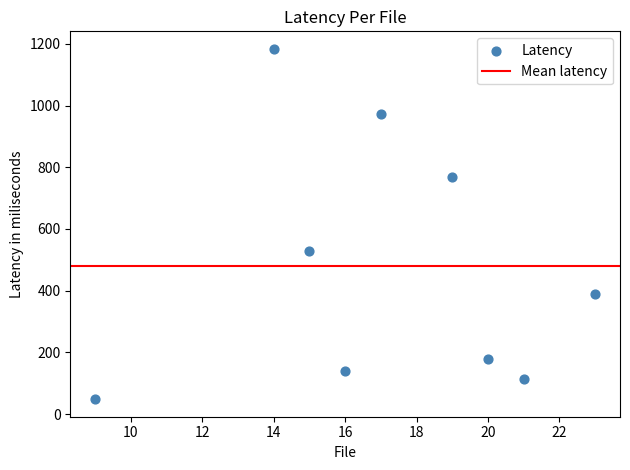

What Y value in the scatter plot is closest to 616?

527